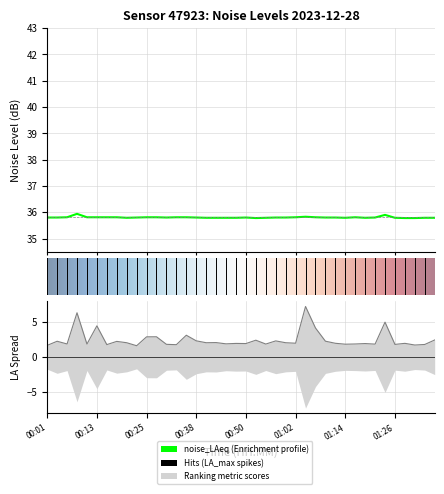

At which category is the sum across all series the highest?

01:04